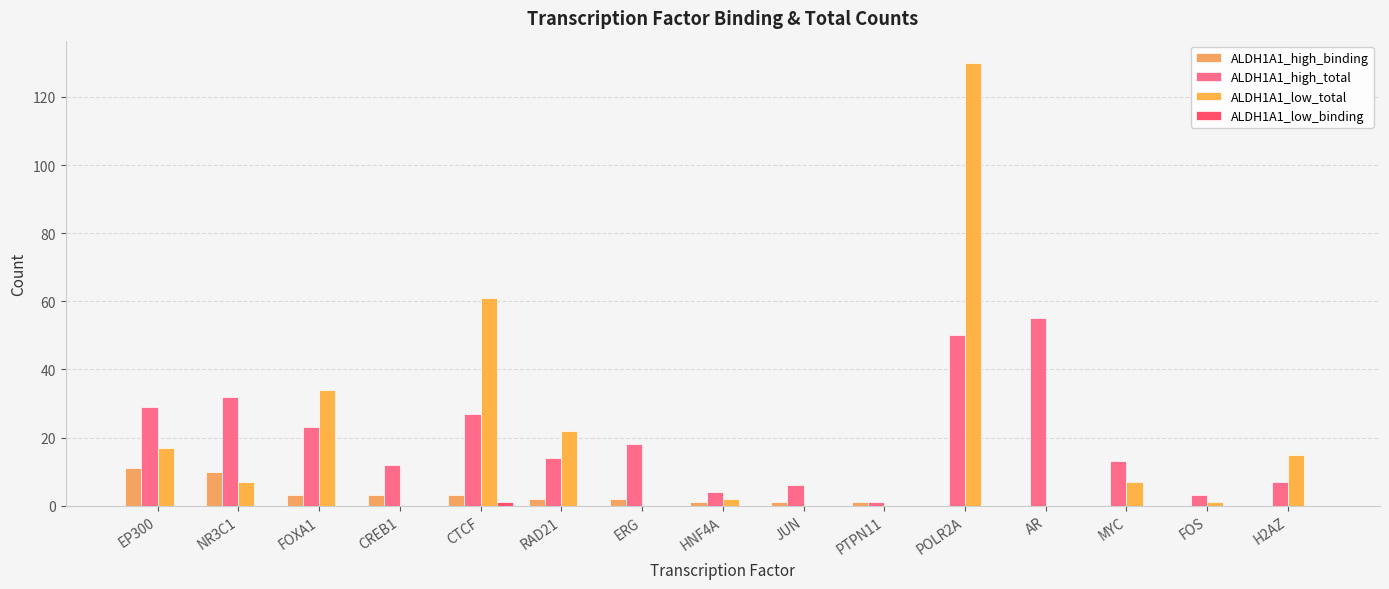

How many series are shown in this chart?

4